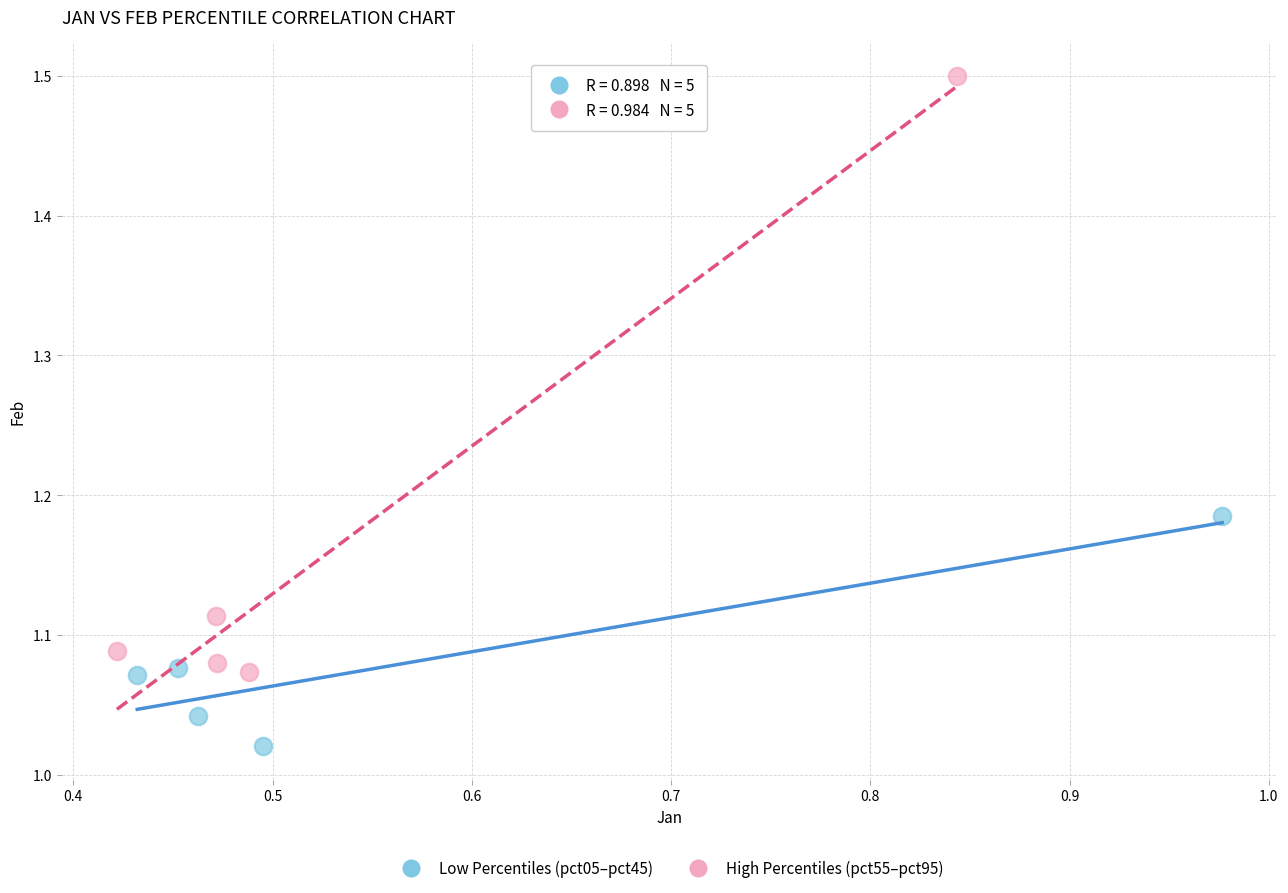

What are all the series names shown in the legend?

Low Percentiles (pct05–pct45), High Percentiles (pct55–pct95)